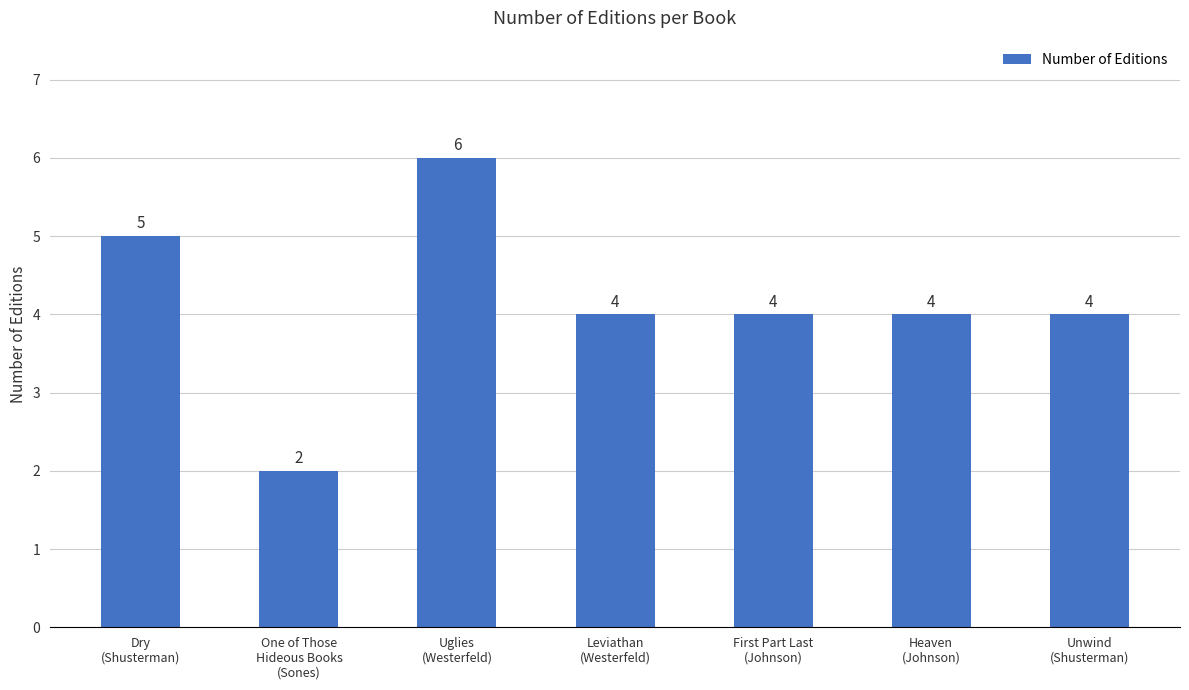

At which category does the chart reach its peak across all series?

Uglies
(Westerfeld)